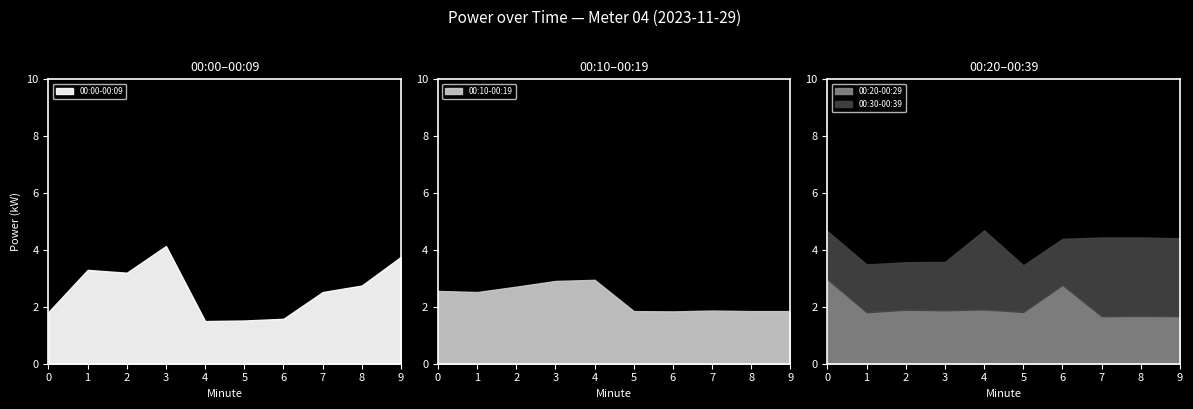

At 00:06, list the series in order from largest to smallest.

00:20-00:29, 00:10-00:19, 00:30-00:39, 00:00-00:09